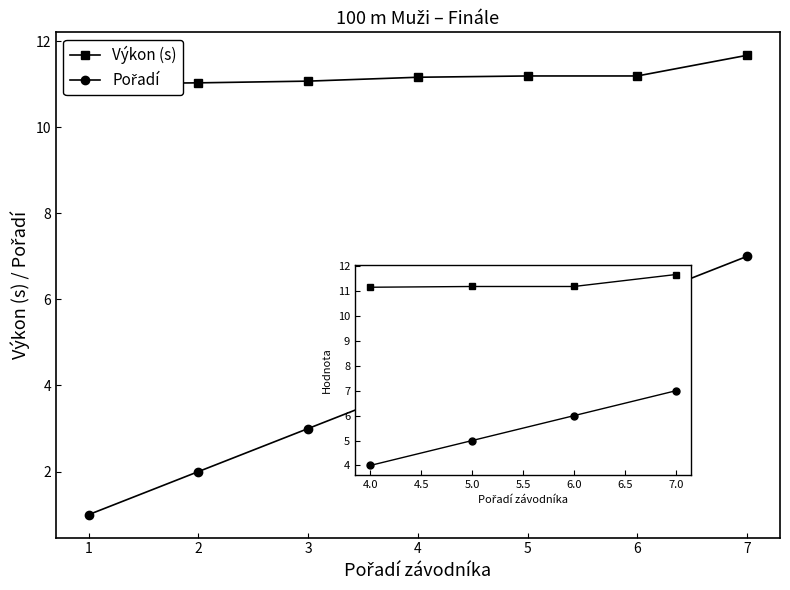

True or false: Výkon (s) and Pořadí intersect in this chart.

False